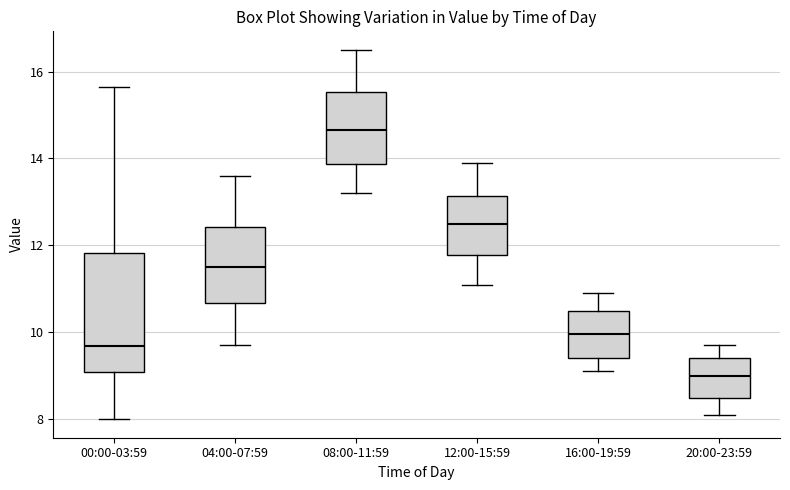

Which box is the tallest, from its lower edge to its upper edge?

00:00-03:59